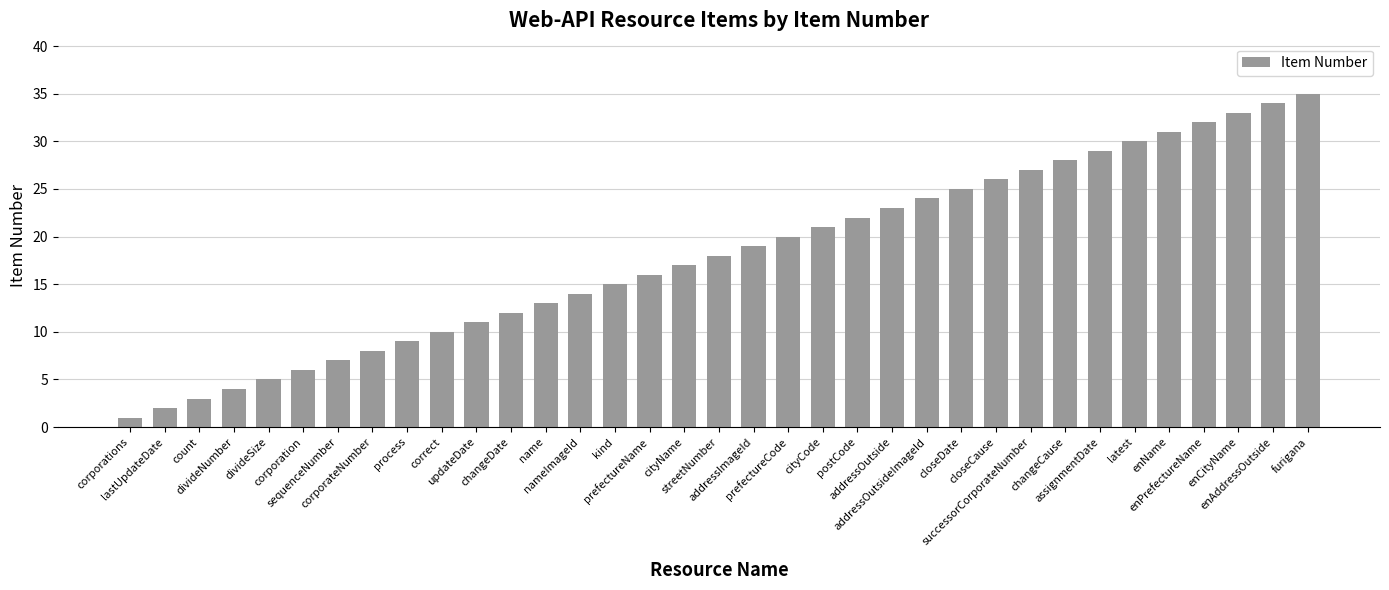

Reading left to right, what are all the values shown in this chart?

corporations=1	lastUpdateDate=2	count=3	divideNumber=4	divideSize=5	corporation=6	sequenceNumber=7	corporateNumber=8	process=9	correct=10	updateDate=11	changeDate=12	name=13	nameImageId=14	kind=15	prefectureName=16	cityName=17	streetNumber=18	addressImageId=19	prefectureCode=20	cityCode=21	postCode=22	addressOutside=23	addressOutsideImageId=24	closeDate=25	closeCause=26	successorCorporateNumber=27	changeCause=28	assignmentDate=29	latest=30	enName=31	enPrefectureName=32	enCityName=33	enAddressOutside=34	furigana=35